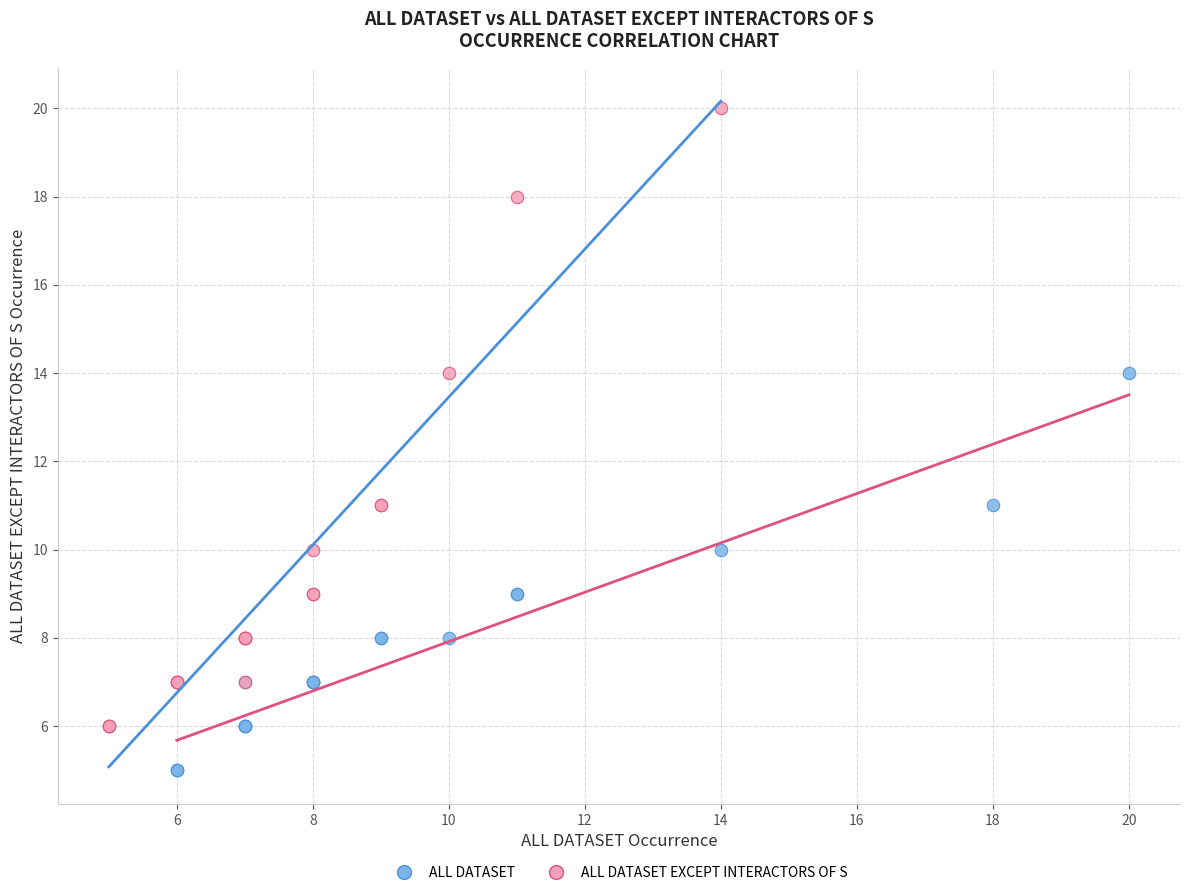

Which series reaches the maximum Y coordinate?

ALL DATASET EXCEPT INTERACTORS OF S